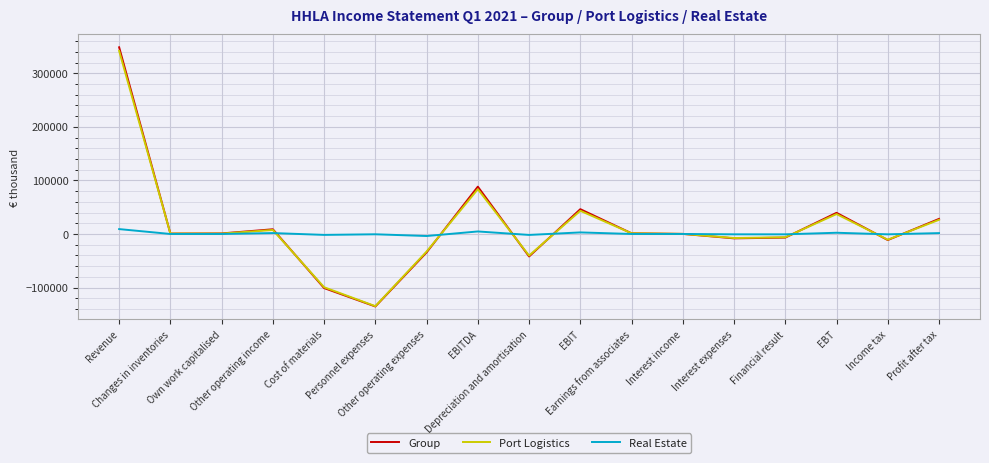

What is the lowest value of the Port Logistics series?

-134853